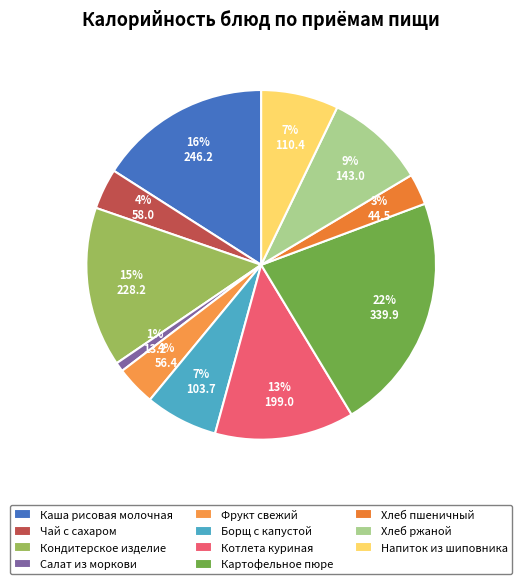

How many slices are in this pie chart?

11